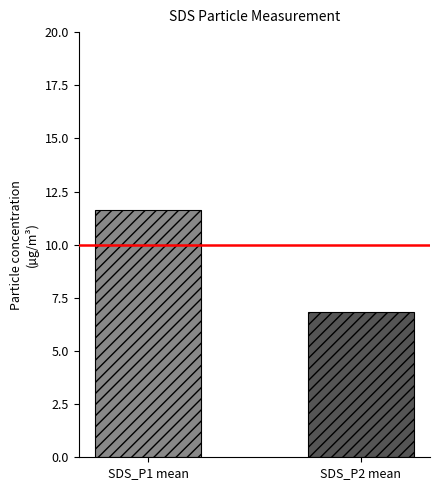

What is the minimum value shown in the chart?

6.9